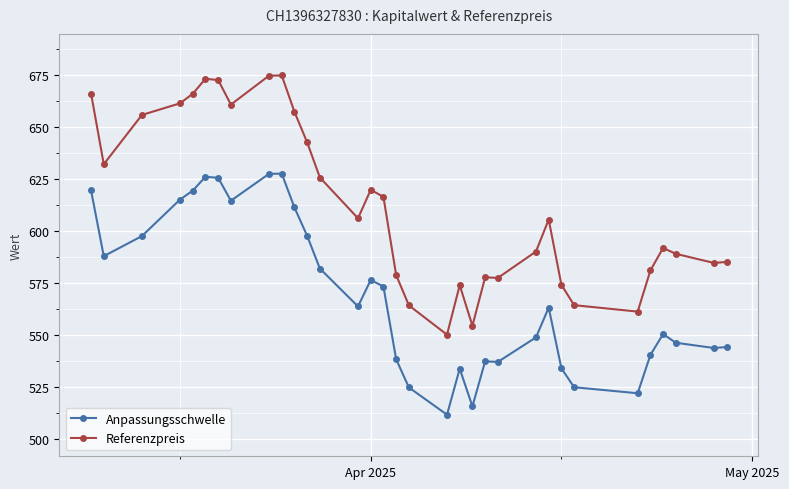

Which series has the largest total across all categories?

Referenzpreis